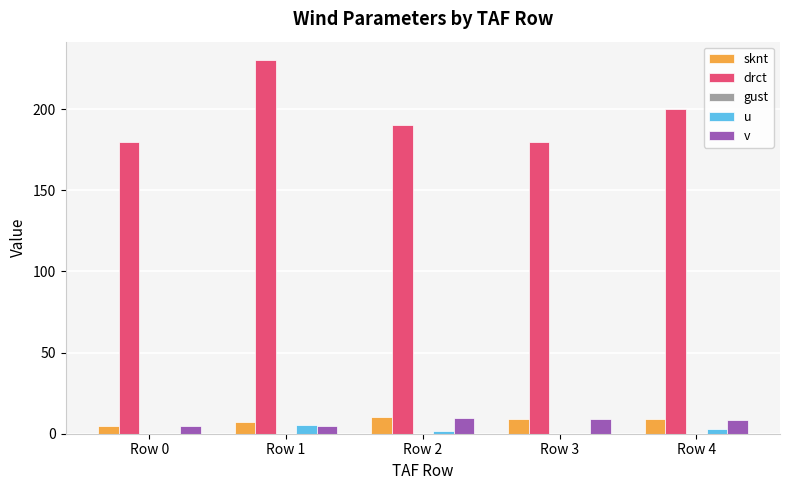

What is the average value of the u series?

2.0